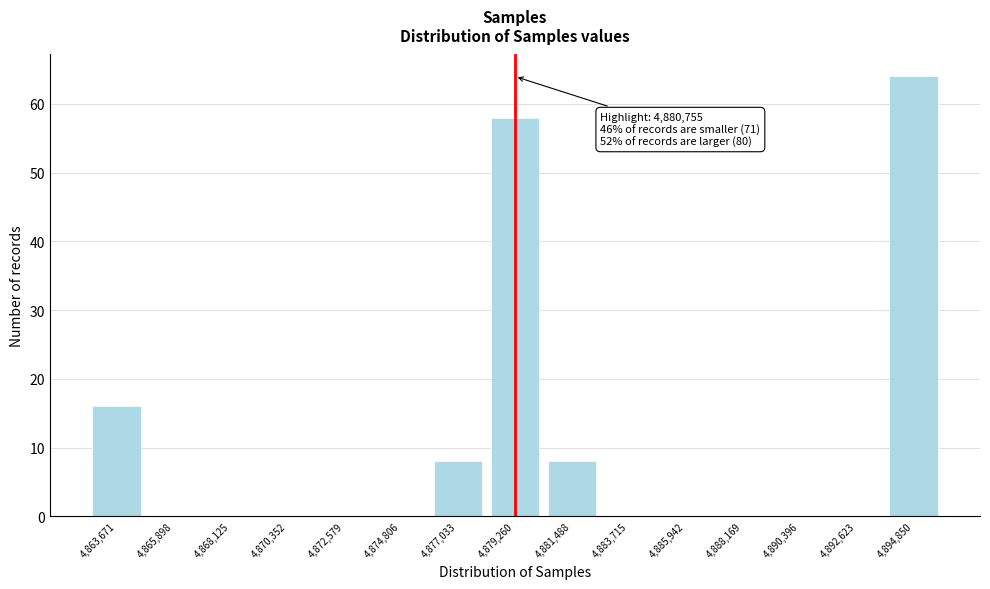

Reading left to right, what are all the values shown in this chart?

4,863,671=16	4,865,898=0	4,868,125=0	4,870,352=0	4,872,579=0	4,874,806=0	4,877,033=8	4,879,260=58	4,881,488=8	4,883,715=0	4,885,942=0	4,888,169=0	4,890,396=0	4,892,623=0	4,894,850=64